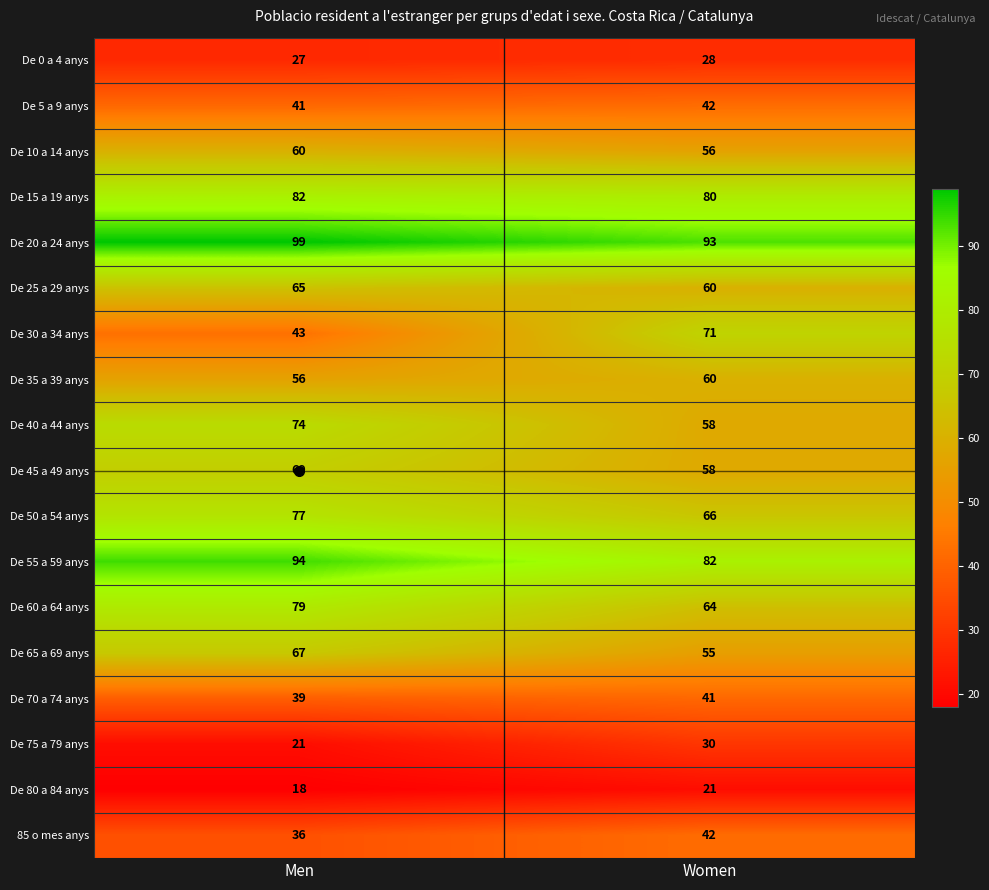

How many distinct data groups are displayed?

18